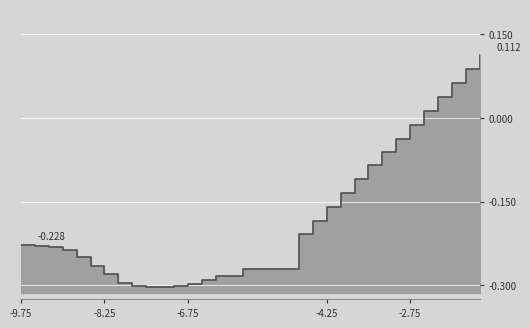

True or false: the data has more than 1 interior local peaks.

False